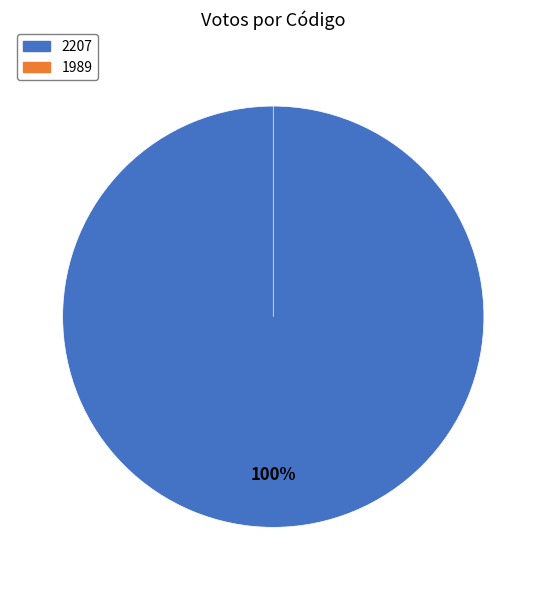

To the nearest percent, what percentage of the pie is 2207?

100%